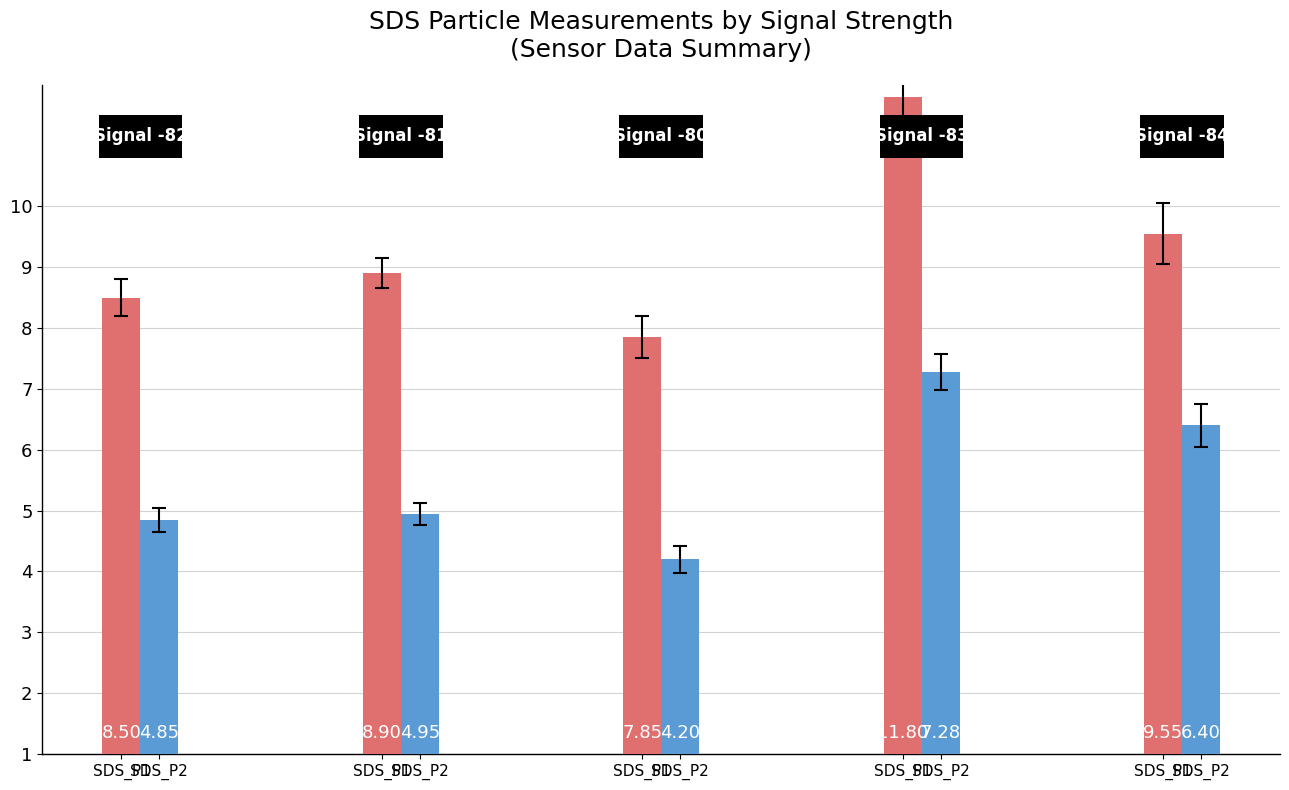

Is the value of SDS_P2 at 1 greater than the value of SDS_P1 at 3?

No